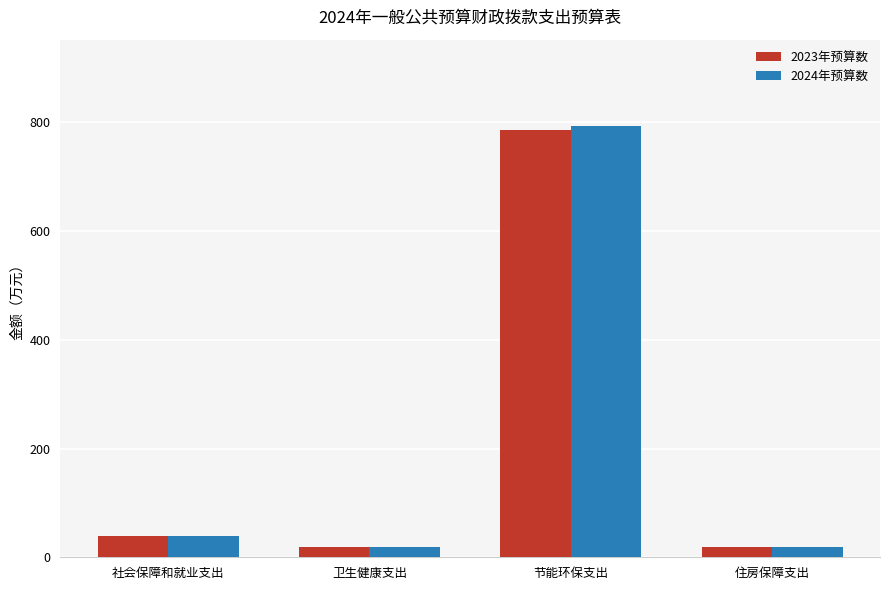

How many bars are there in each group?

2